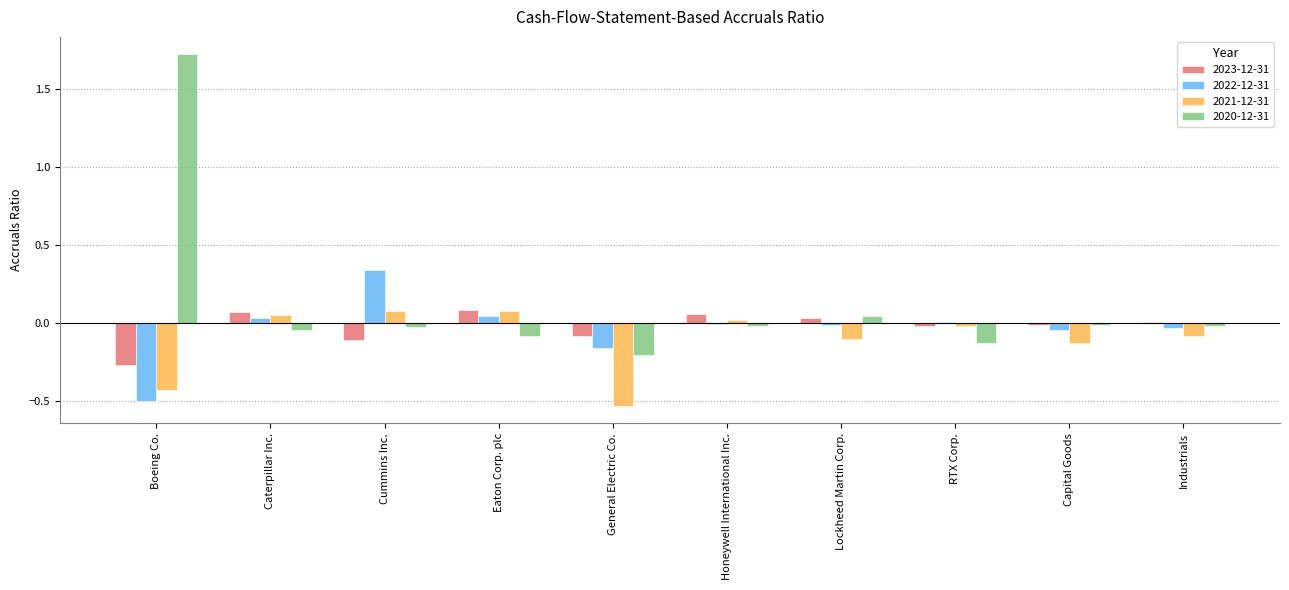

How many data points does each series have?

10